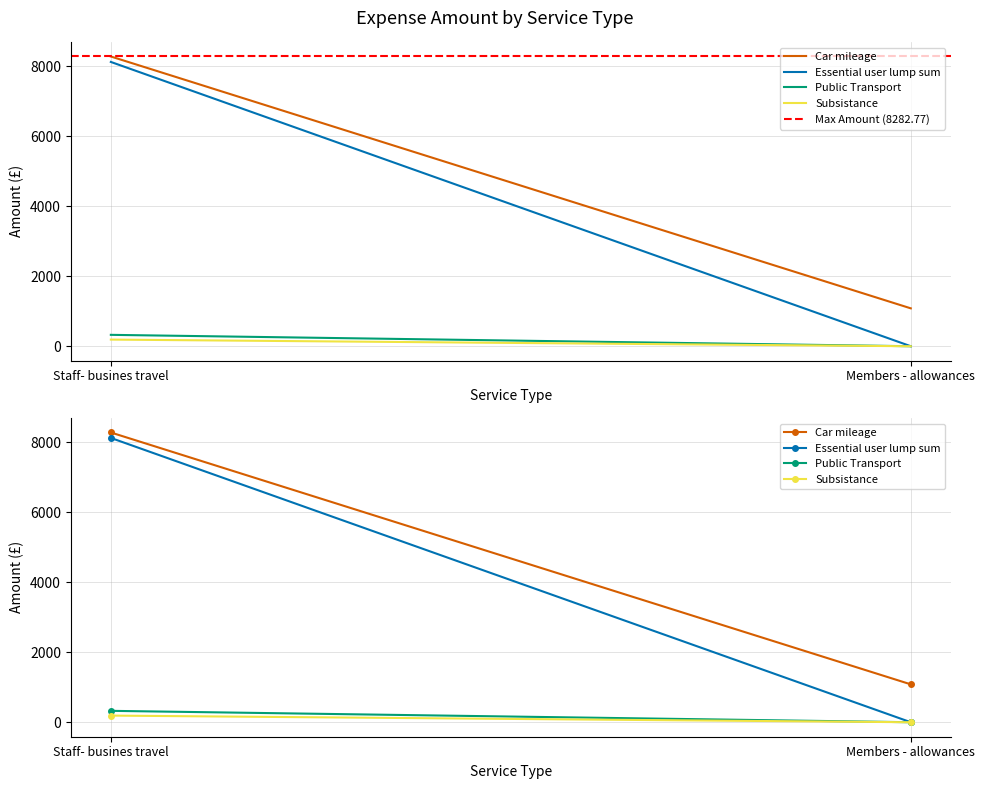

What position from the left is Members - allowances?

2